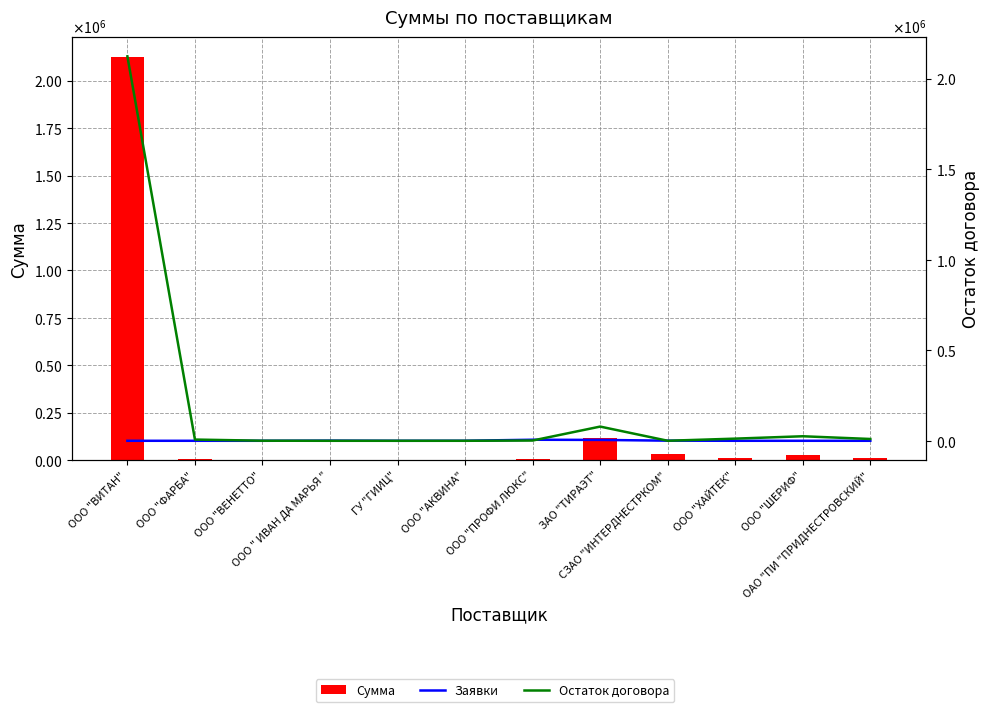

What is the spread (max minus min) of values at ООО " ИВАН ДА МАРЬЯ "?

883.0